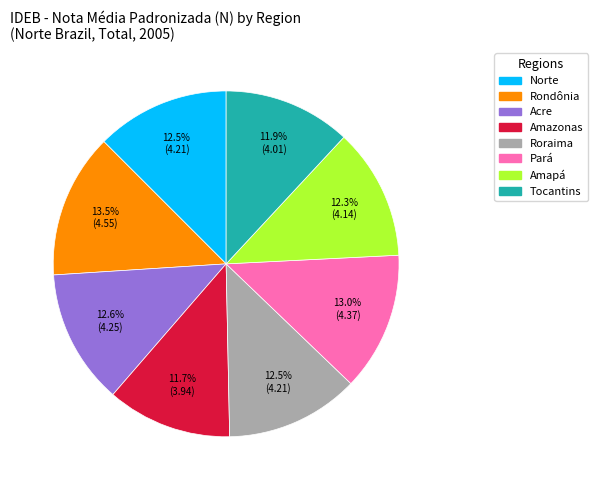

Combined, do Norte and Rondônia account for over 50%?

No